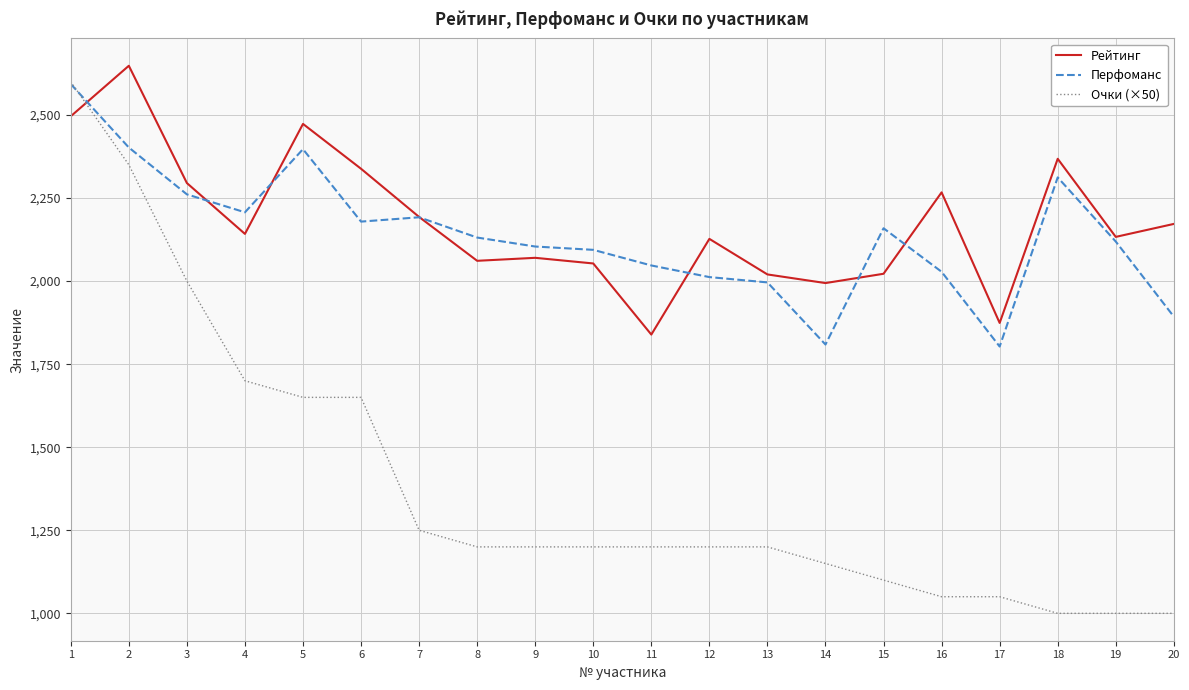

How many times do Очки (×50) and Рейтинг cross each other?

1